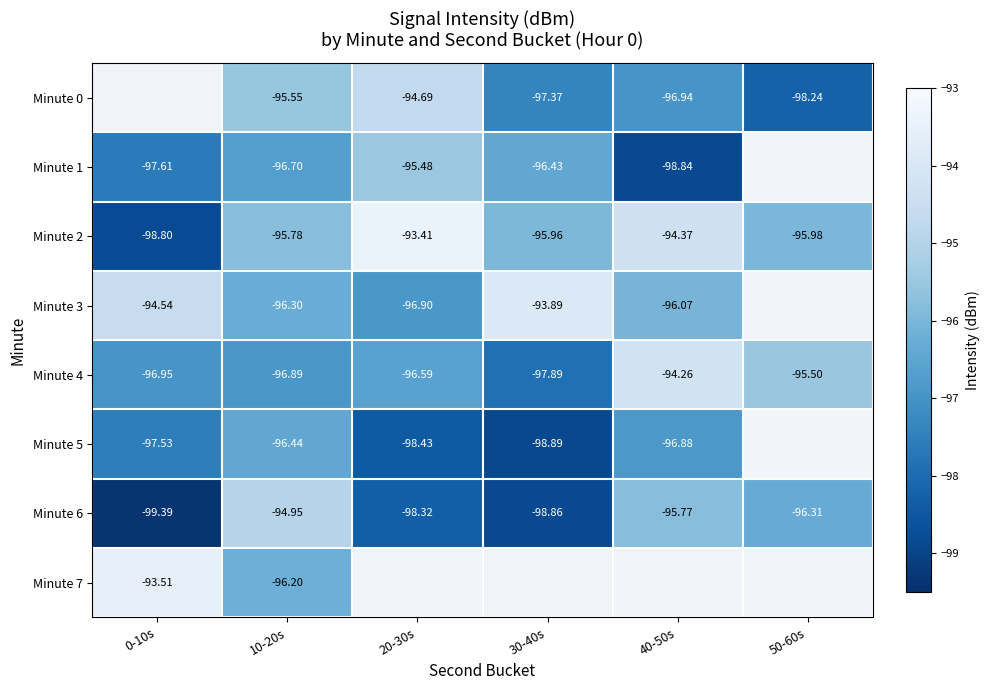

Read the Minute 4 value at 30-40s.

-97.9